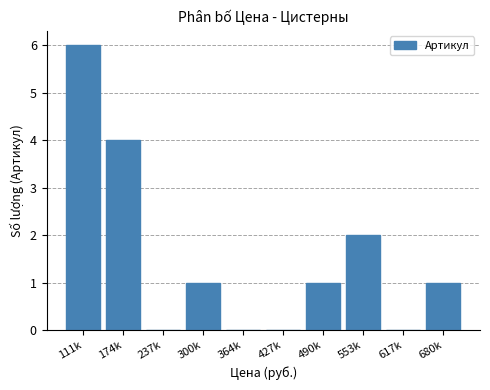

The value at 111k is 6. True or false?

True